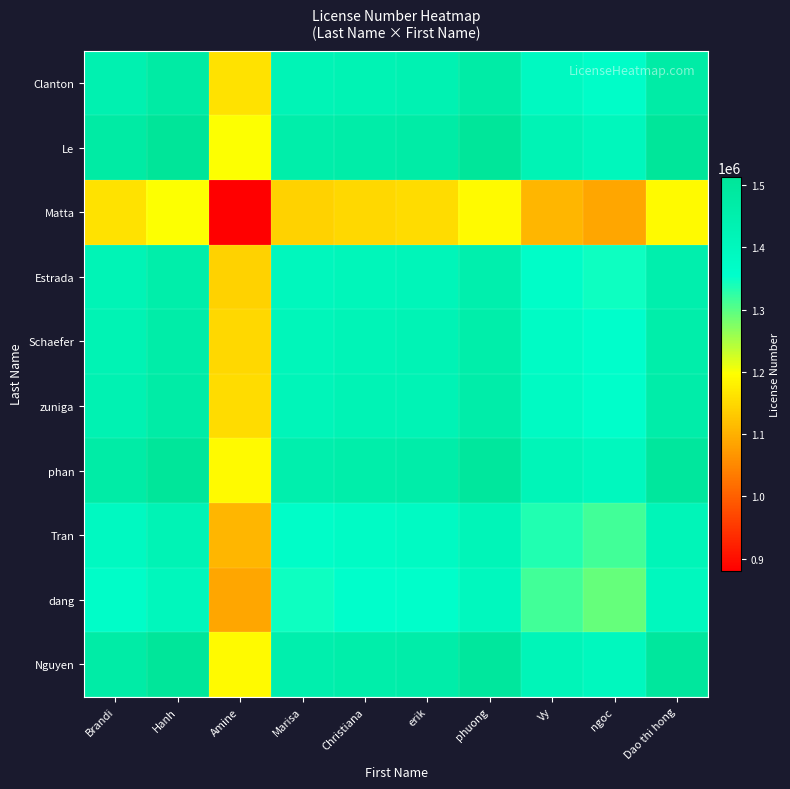

At how many categories does at least one series exceed 1302815?

9